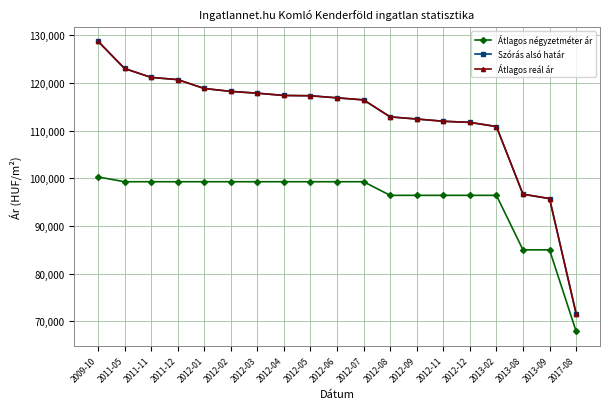

Reading left to right, transcribe all the data shown in this chart.

Átlagos négyzetméter ár: 2009-10=100292	2011-05=99285	2011-11=99285	2011-12=99285	2012-01=99285	2012-02=99285	2012-03=99285	2012-04=99285	2012-05=99285	2012-06=99285	2012-07=99285	2012-08=96428	2012-09=96428	2012-11=96428	2012-12=96428	2013-02=96428	2013-08=85000	2013-09=85000	2017-08=67924
Szórás alsó határ: 2009-10=128747	2011-05=123029	2011-11=121163	2011-12=120697	2012-01=118836	2012-02=118228	2012-03=117848	2012-04=117375	2012-05=117313	2012-06=116876	2012-07=116442	2012-08=112882	2012-09=112436	2012-11=111964	2012-12=111729	2013-02=110858	2013-08=96665	2013-09=95755	2017-08=71648
Átlagos reál ár: 2009-10=128747	2011-05=123029	2011-11=121163	2011-12=120697	2012-01=118836	2012-02=118228	2012-03=117848	2012-04=117375	2012-05=117313	2012-06=116876	2012-07=116442	2012-08=112882	2012-09=112436	2012-11=111964	2012-12=111729	2013-02=110858	2013-08=96665	2013-09=95755	2017-08=71648